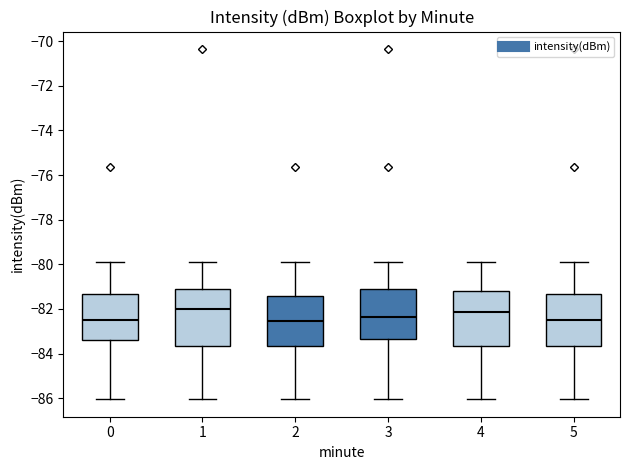

Where is the lower edge of the box at x = 0 on the y-axis? The values are not printed on the chart, so give them approximately, as read against the axis.

-83.4